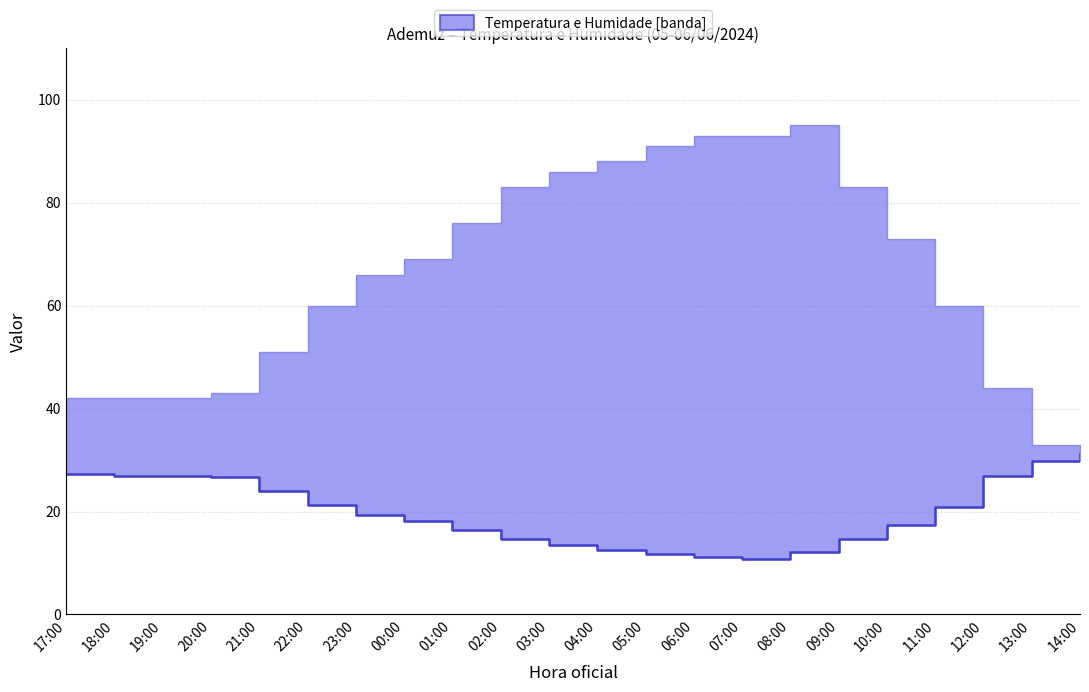

What is the label of the 15th point from the right?

00:00